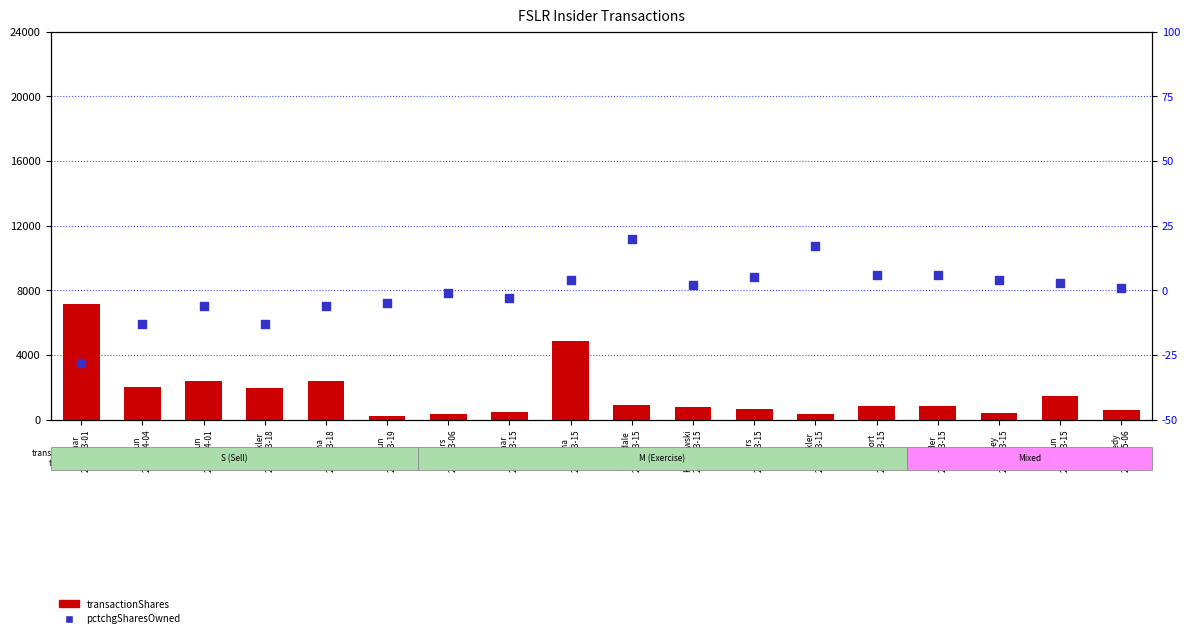

At how many categories does at least one series exceed 5003?

1